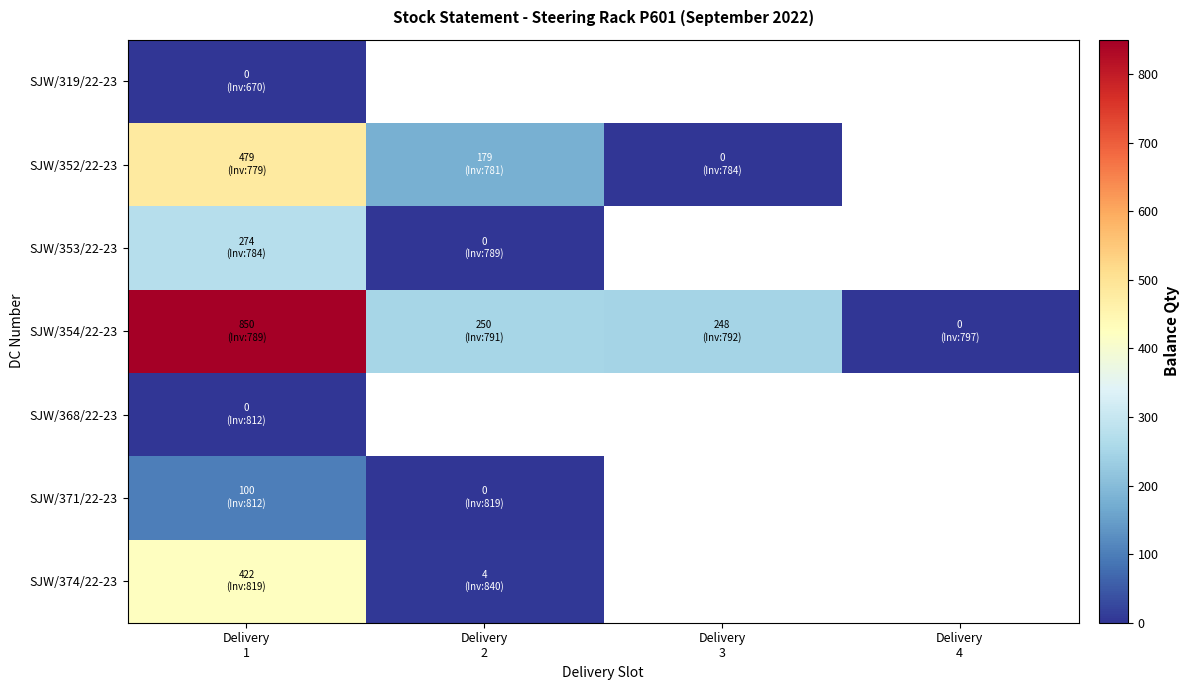

Count the number of categories in the chart.

4